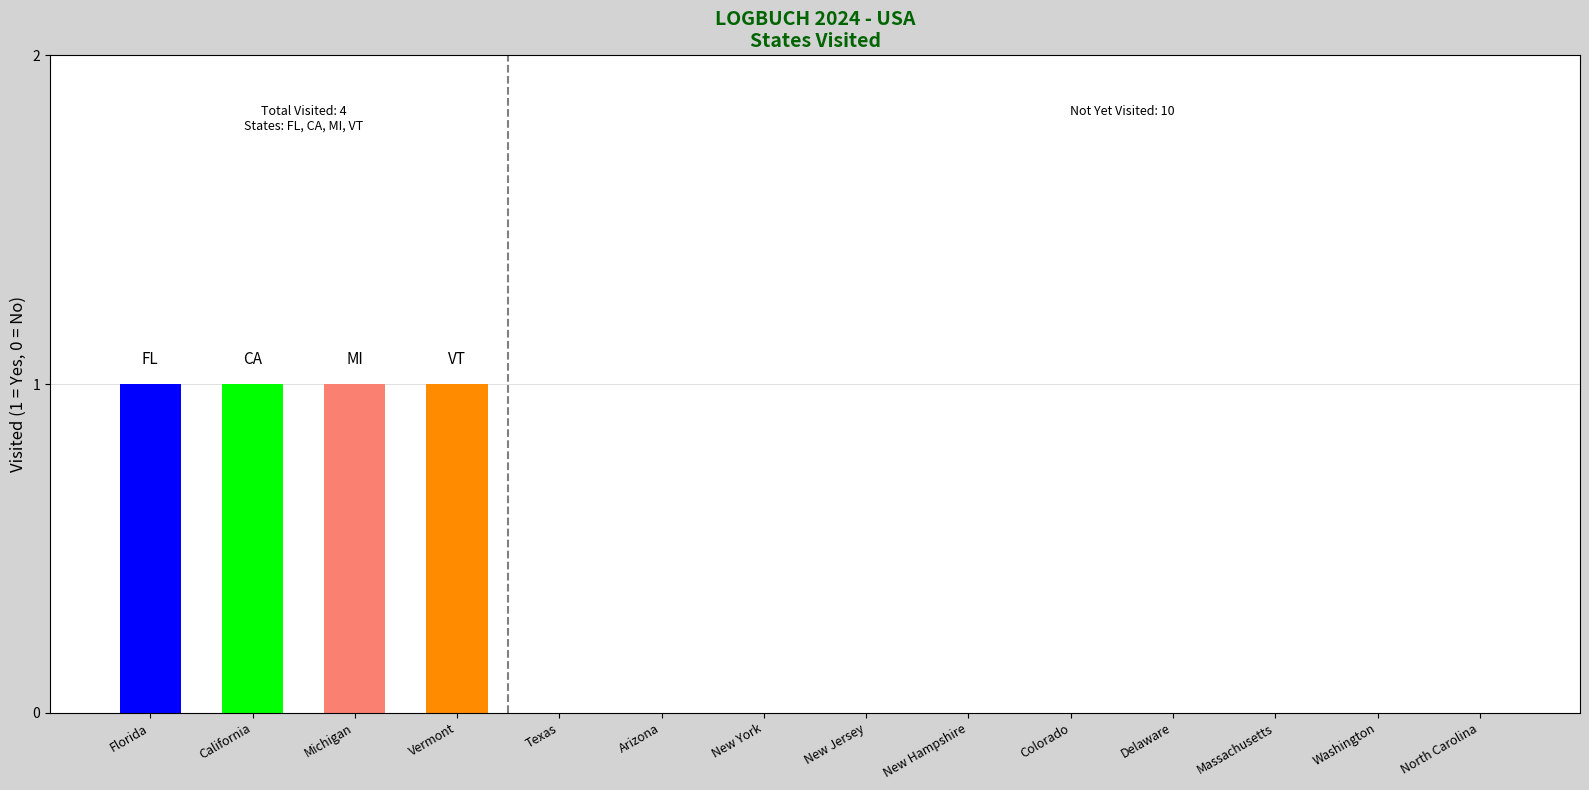

Is it true that the value at Massachusetts is 0?

True